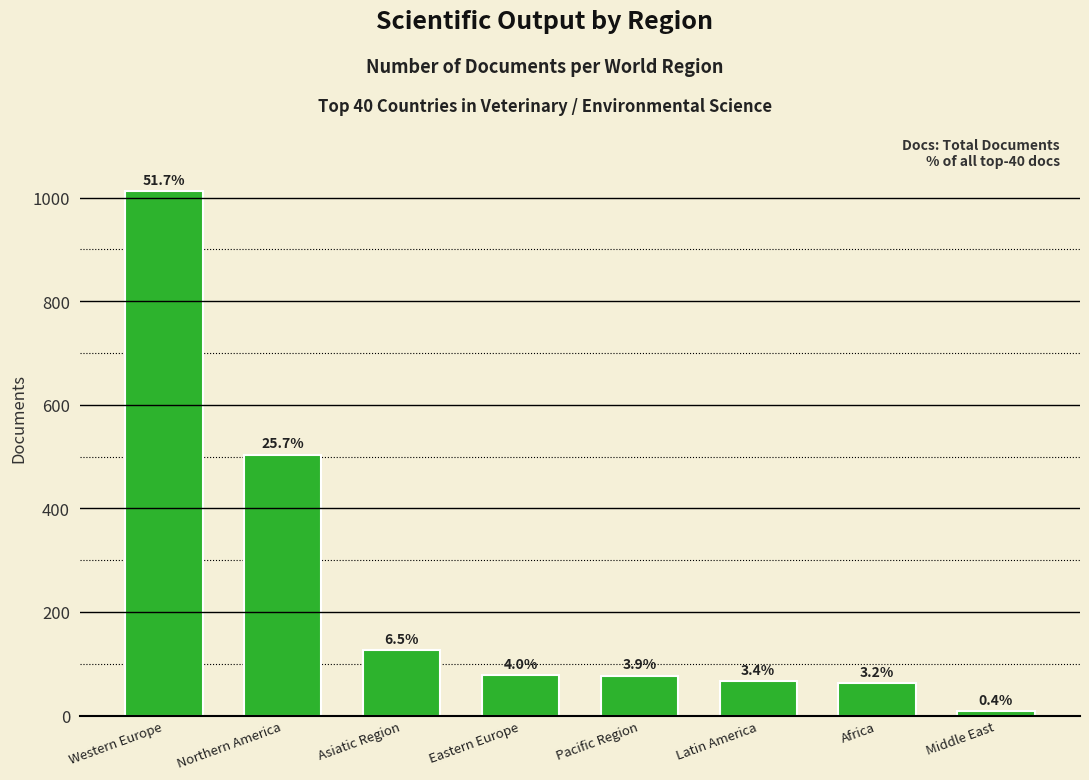

Which has a higher value, Africa or Latin America?

Latin America